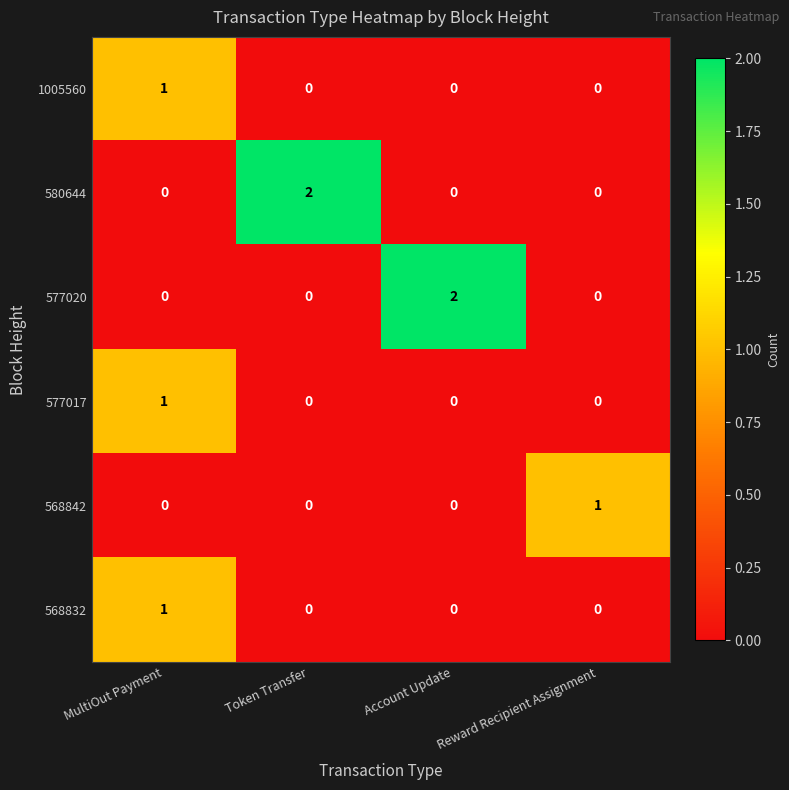

At which category is the sum across all series the highest?

MultiOut Payment